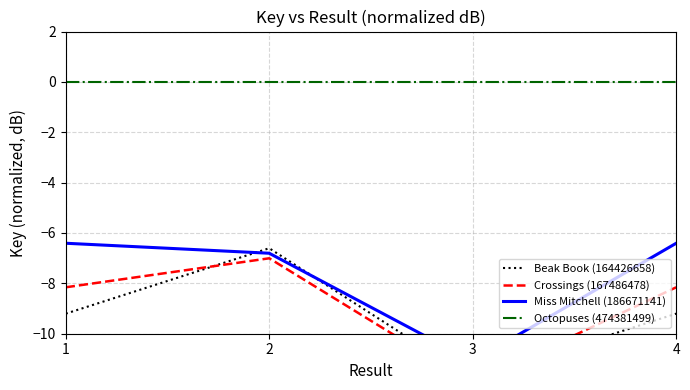

Reading right to left, what are all the values shown in this chart?

Beak Book (164426658): -9.2	-11.8	-6.6	-9.2
Crossings (167486478): -8.2	-12.0	-7.0	-8.2
Miss Mitchell (186671141): -6.4	-11.1	-6.8	-6.4
Octopuses (474381499): 0.0	0.0	0.0	0.0